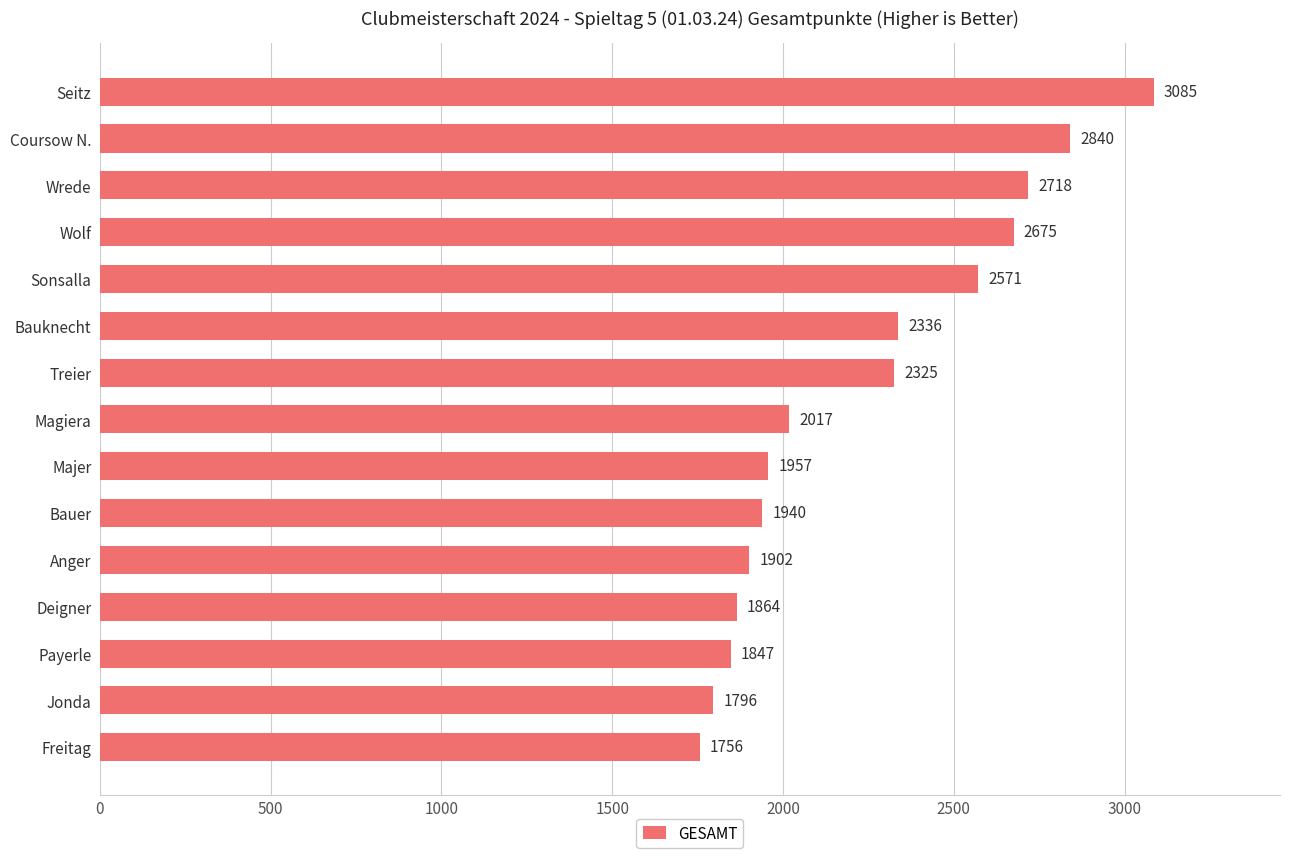

Which has a higher value, Coursow N. or Seitz?

Seitz